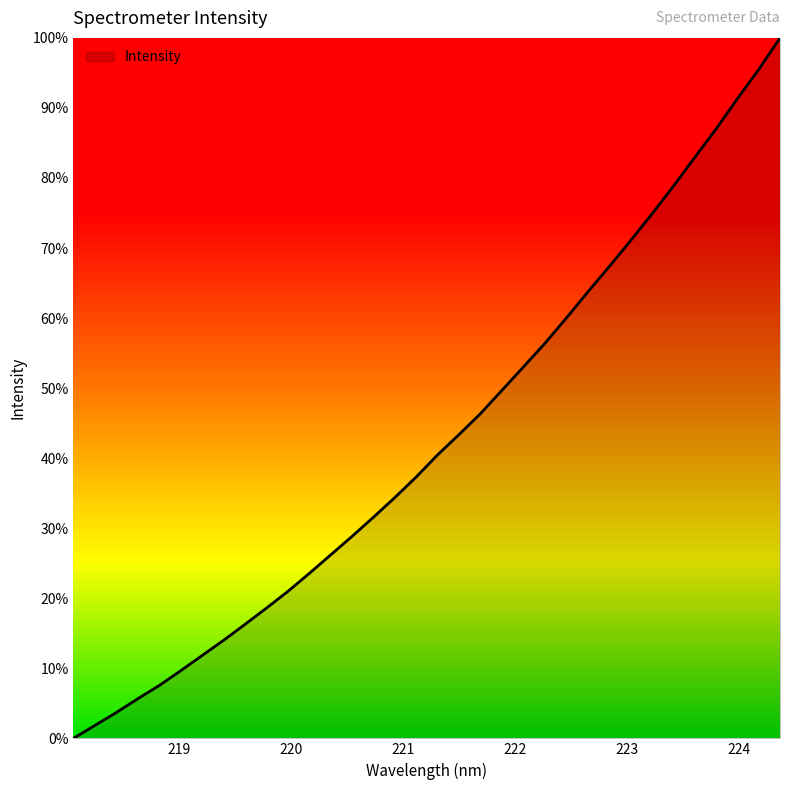

What is the maximum value shown in the chart?

100.0